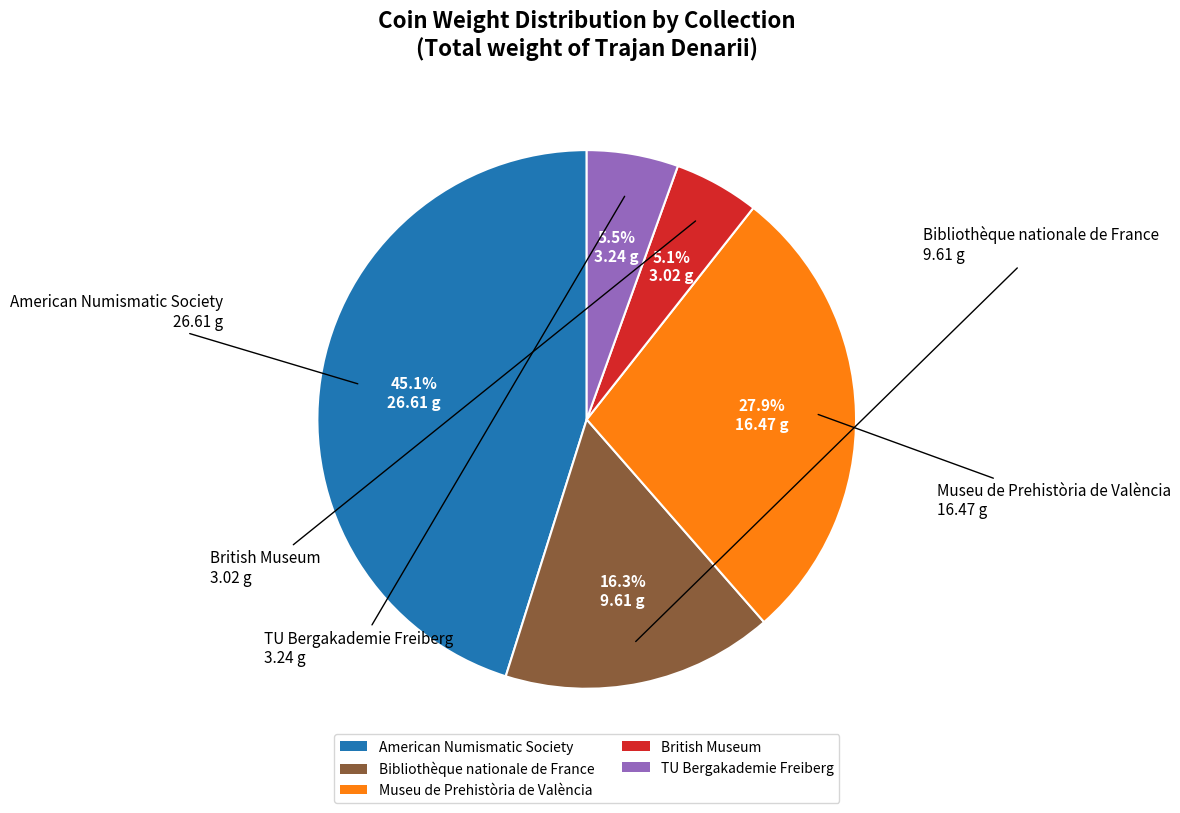

Does British Museum account for over 50% of the chart?

No